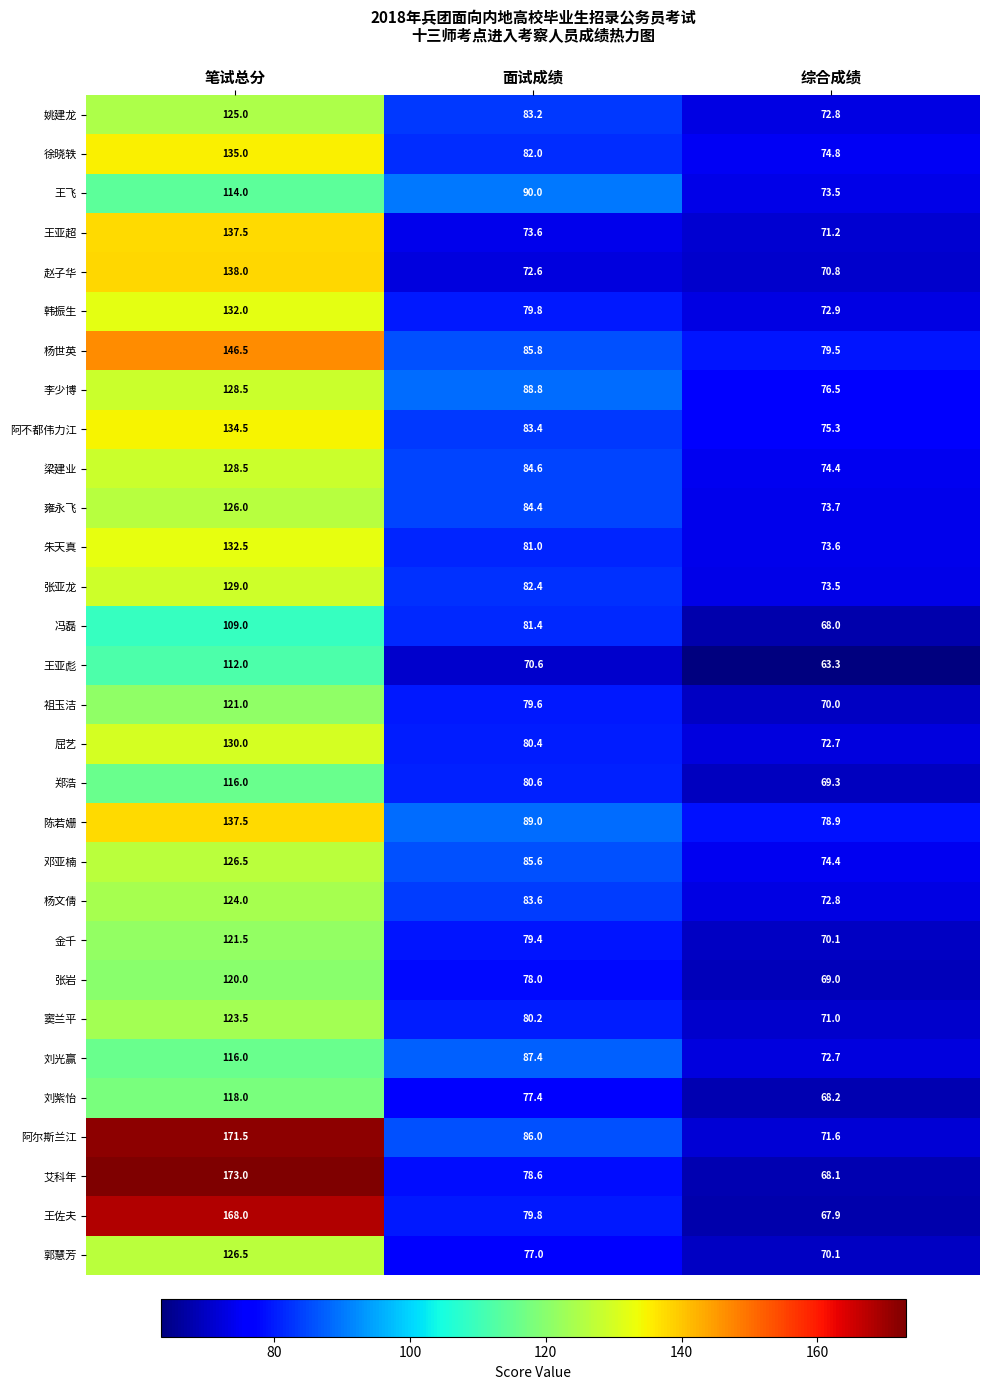

How many distinct data groups are displayed?

30